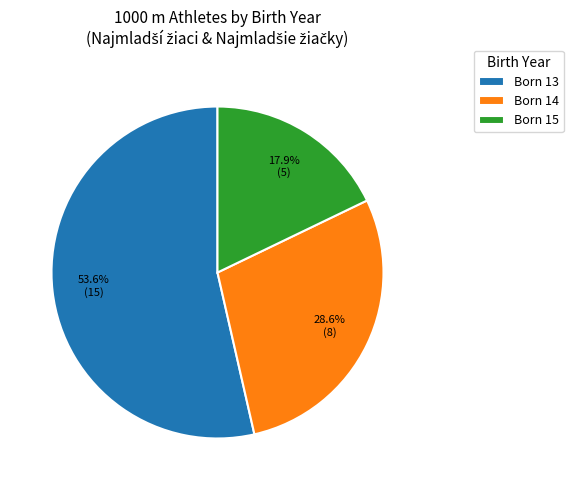

Is there any slice that represents more than half of the pie?

Yes